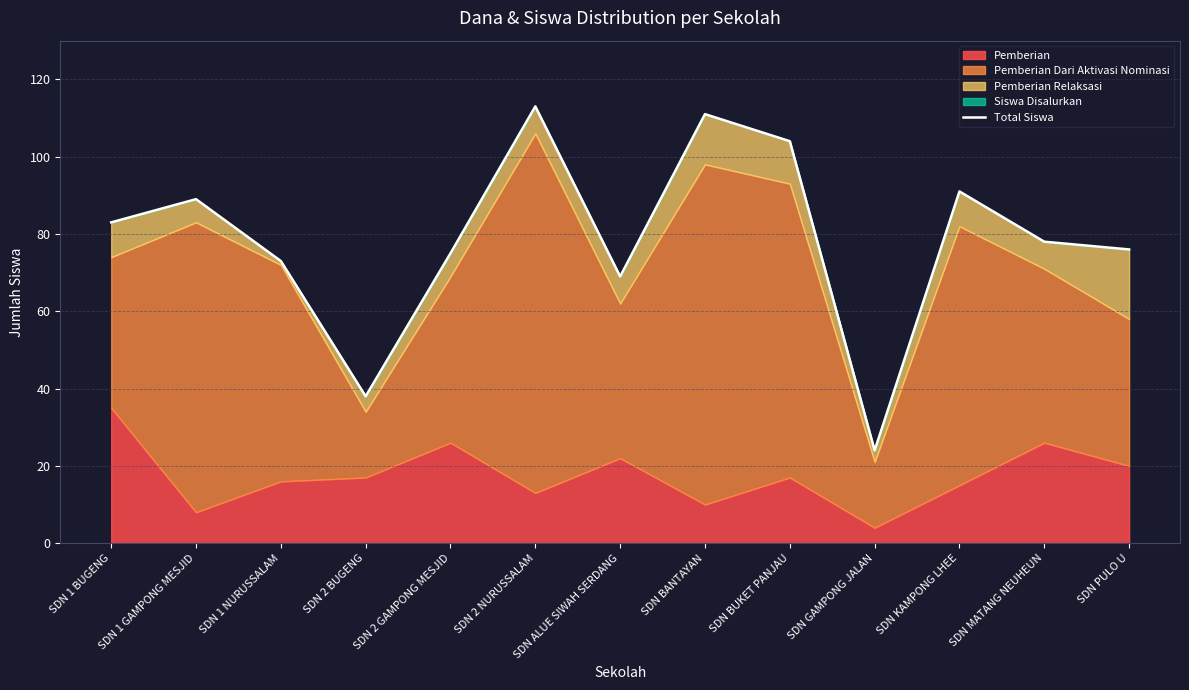

At which category does the chart reach its peak across all series?

SDN 2 NURUSSALAM